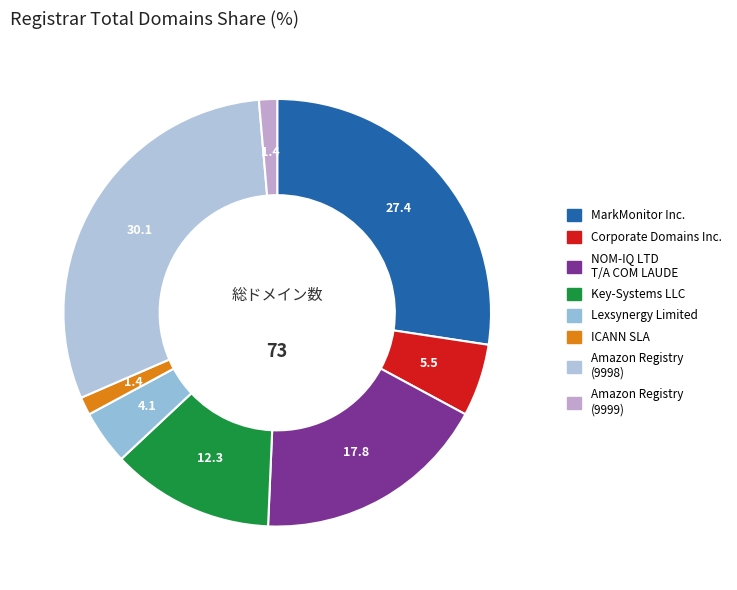

How many segments does this pie chart have?

8